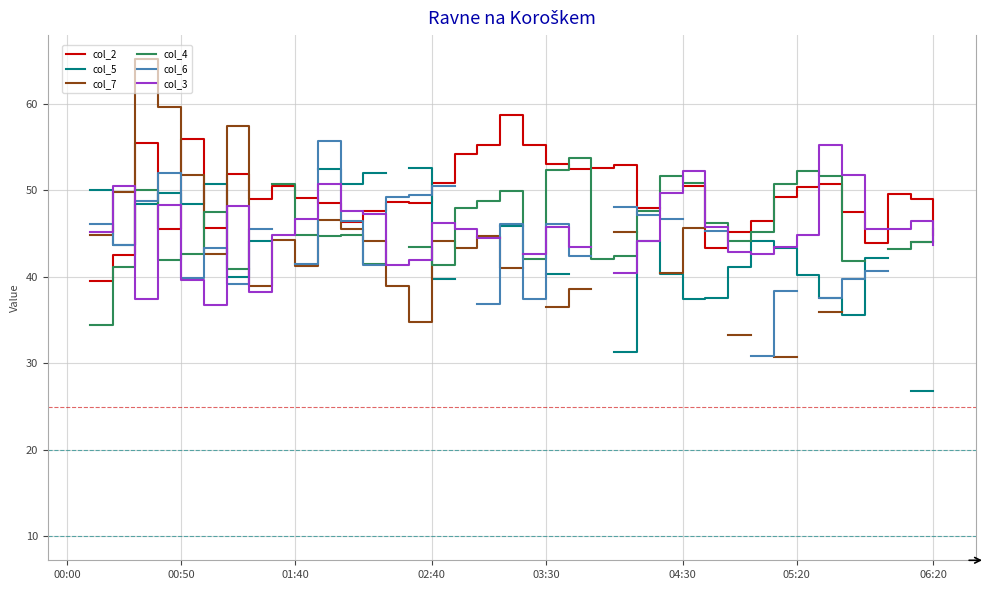

Is this an area chart (filled region under the line)?

No